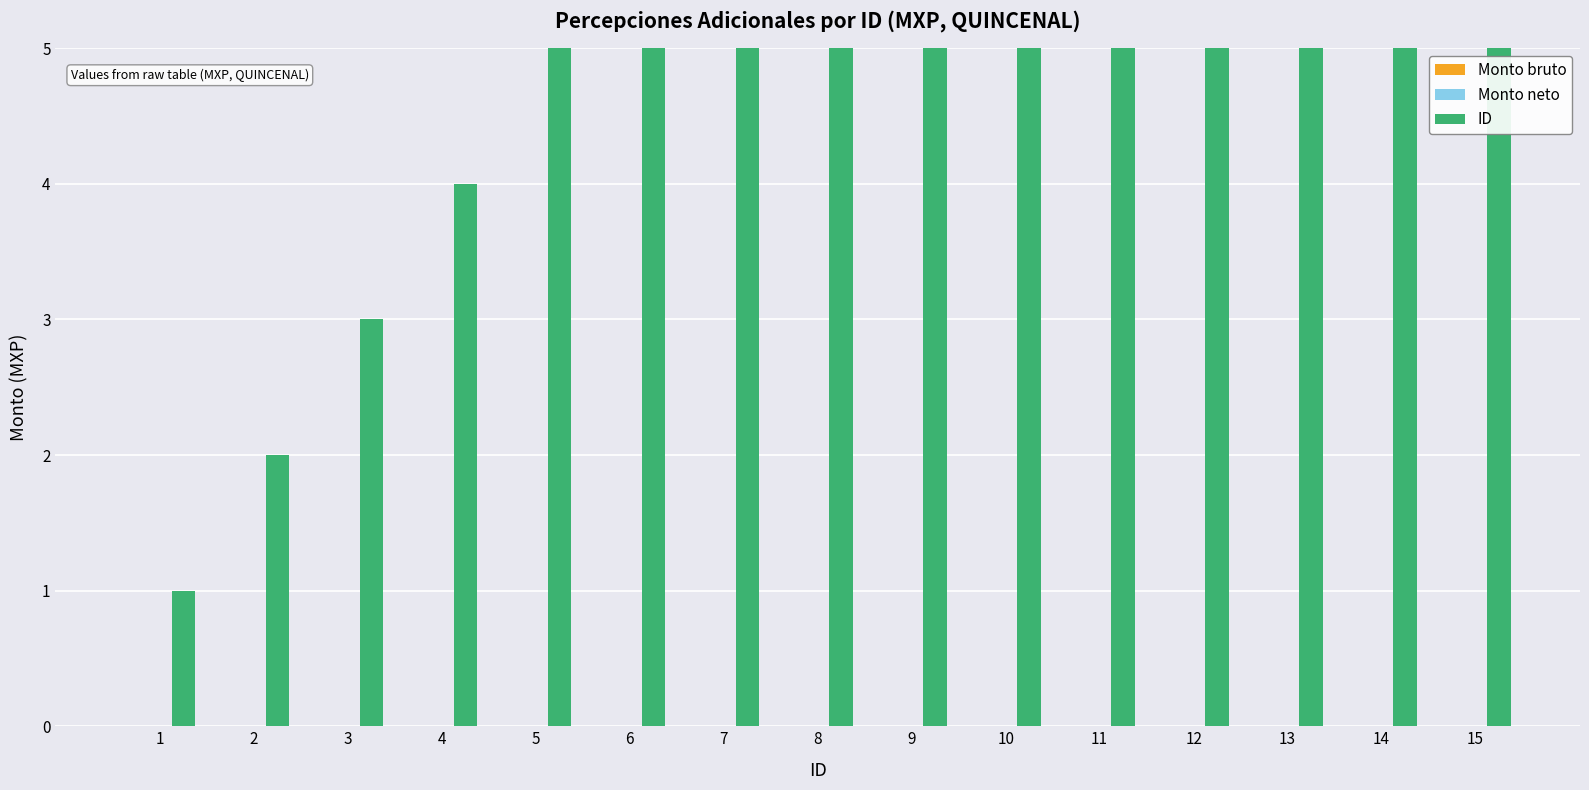

How many bars are there in total?

45